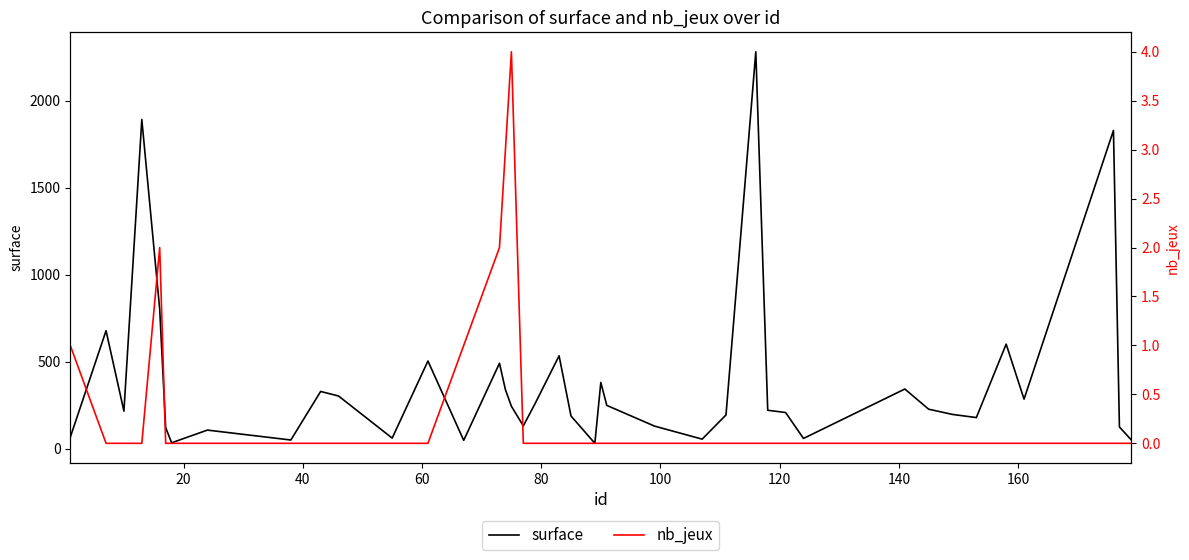

True or false: nb_jeux and surface cross at least once.

False